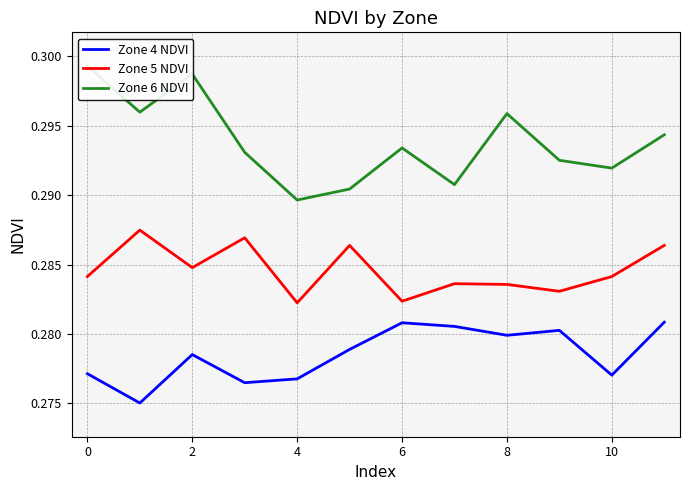

What value does the Zone 6 NDVI series have at 11?

0.3